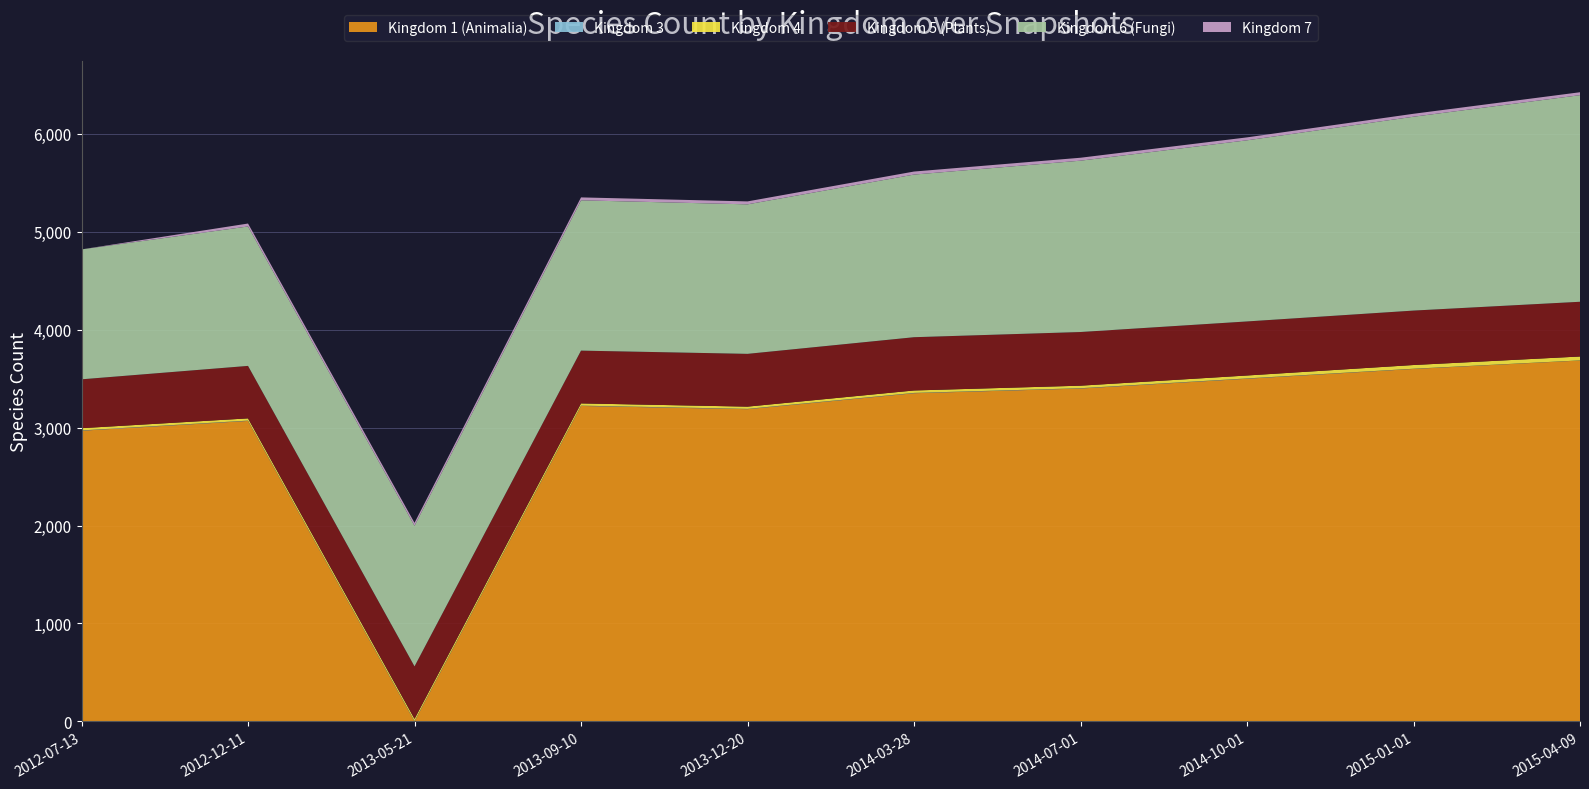

Reading left to right, list all the values displayed in this chart.

Kingdom 1 (Animalia): 2969	3069	0	3222	3189	3352	3400	3500	3600	3686
Kingdom 3: 3	3	3	3	3	3	3	3	2	1
Kingdom 4: 23	23	23	23	23	25	26	30	38	40
Kingdom 5 (Plants): 499	536	536	539	539	544	548	552	556	559
Kingdom 6 (Fungi): 1327	1424	1436	1535	1527	1661	1750	1850	1980	2110
Kingdom 7: 0	30	30	30	30	31	30	30	30	30